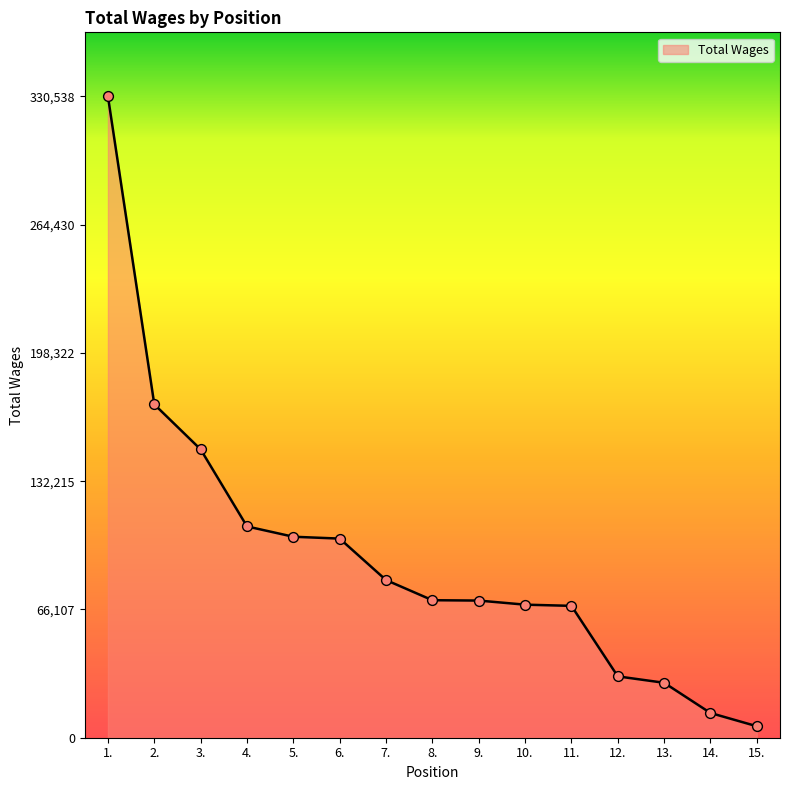

What is the change in value from 13. to 14.?

-15573